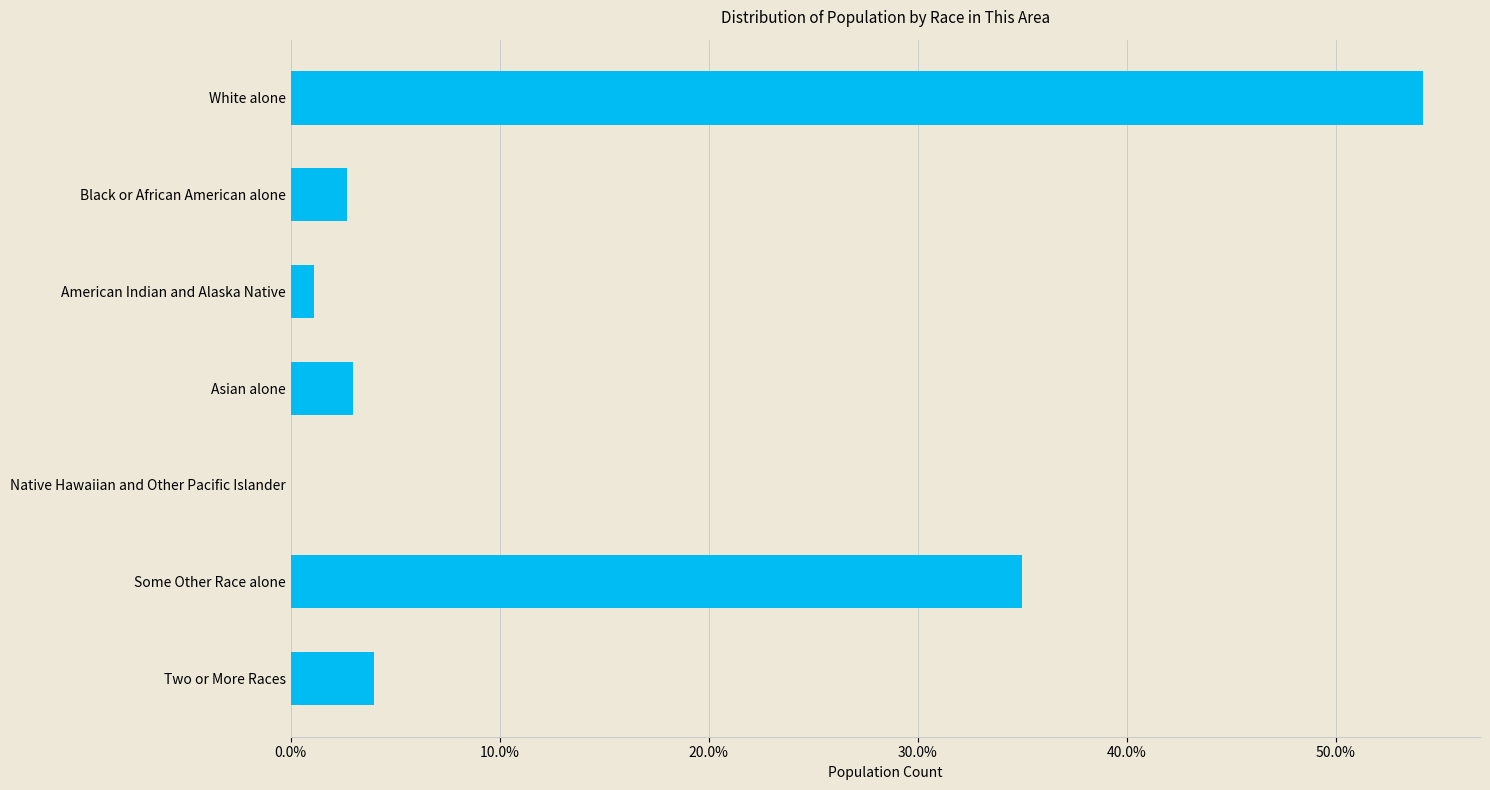

What is the sum of all values?

100.0